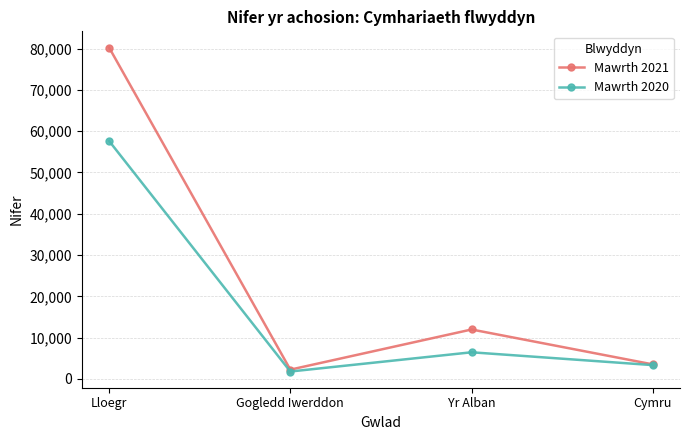

Rank the categories by Mawrth 2020 value from highest to lowest.

Lloegr, Yr Alban, Cymru, Gogledd Iwerddon